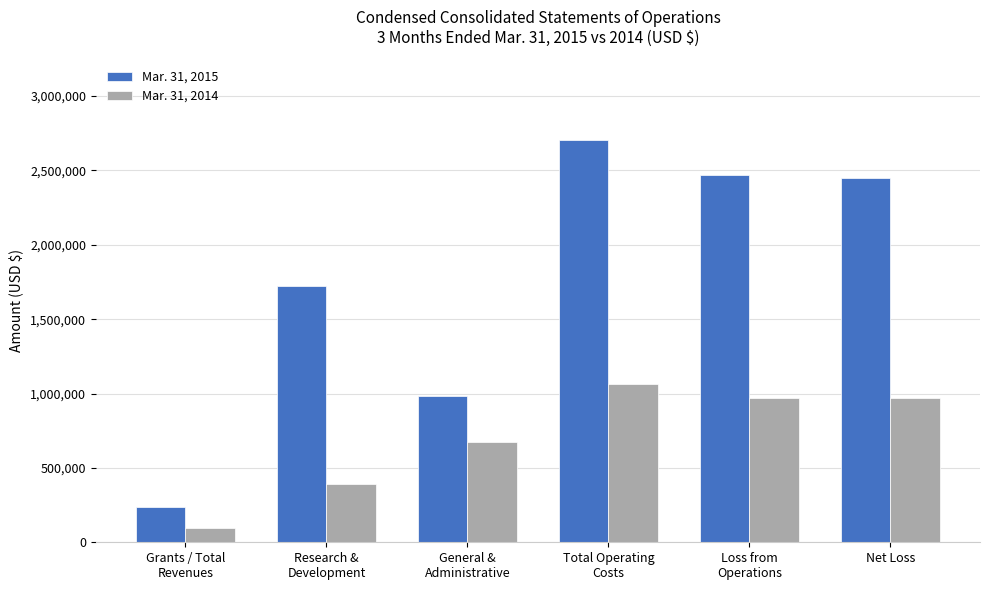

Which category has the highest value in the Mar. 31, 2014 series?

Total Operating
Costs